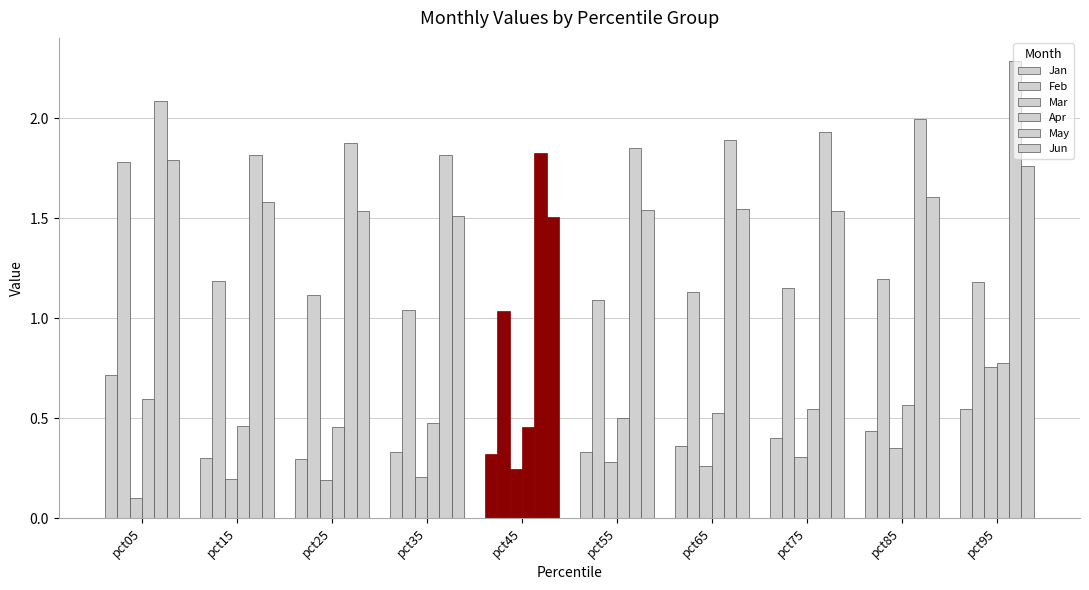

How many groups of bars are there?

10